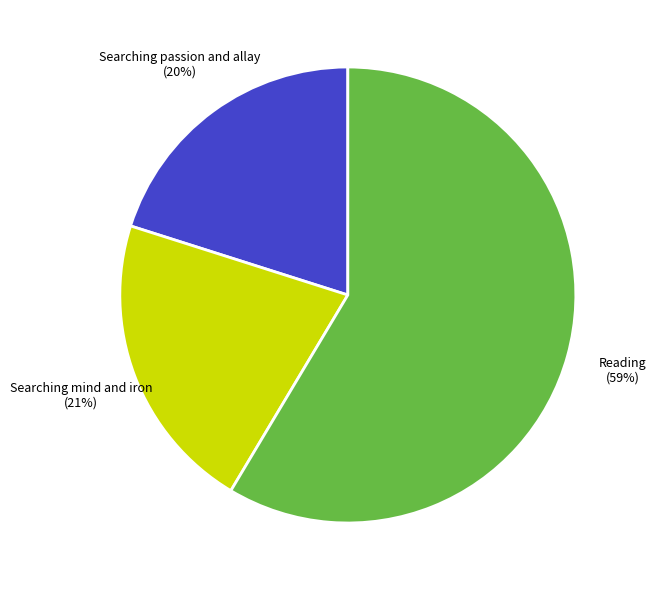

What is the largest slice in the pie chart?

Reading